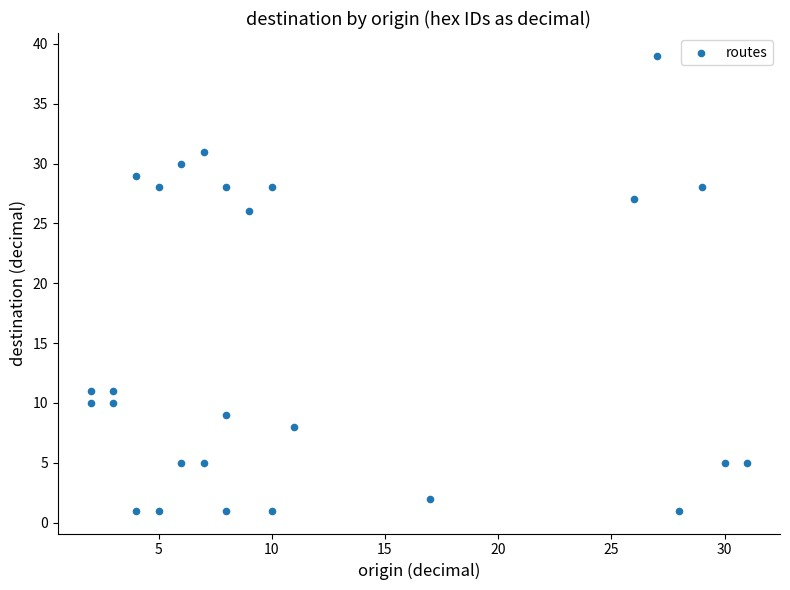

What Y value in the scatter plot is closest to 20?

26